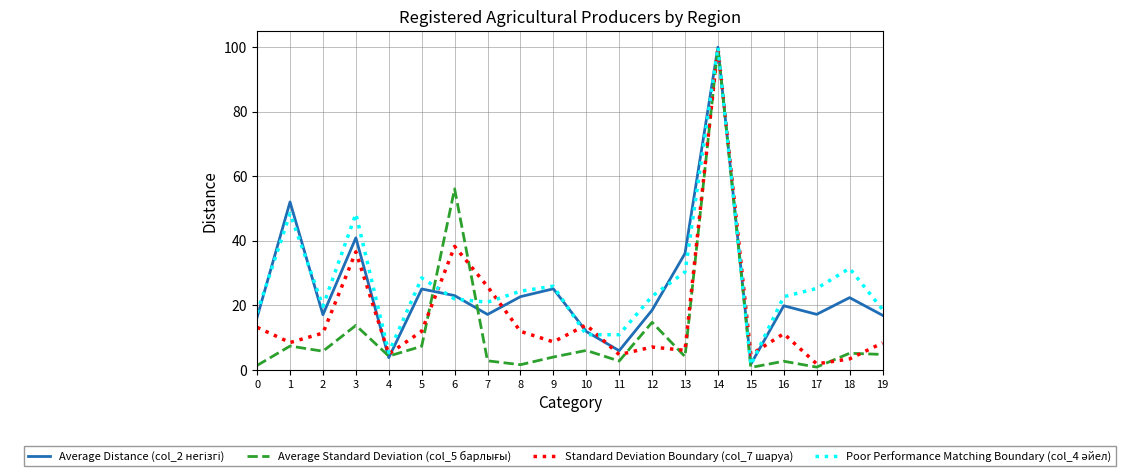

At which category is the sum across all series the highest?

14